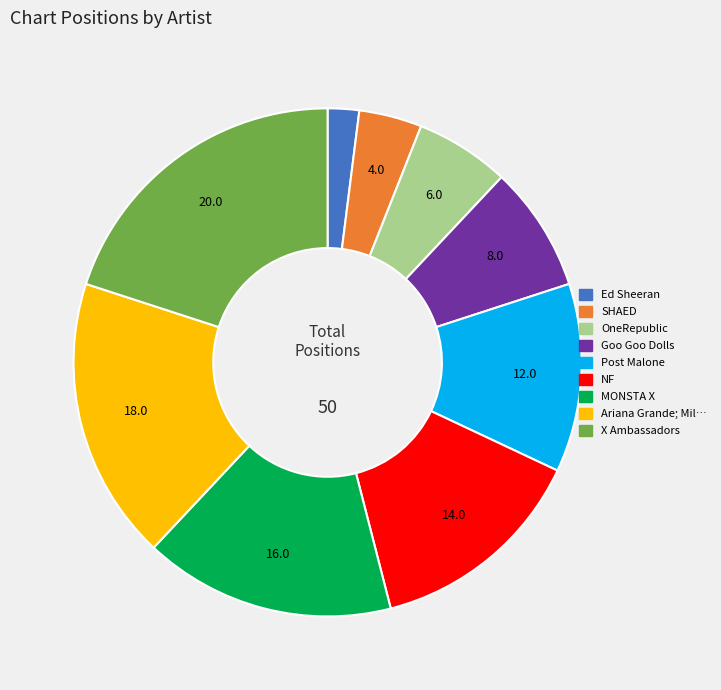

Does any single category account for the majority?

No